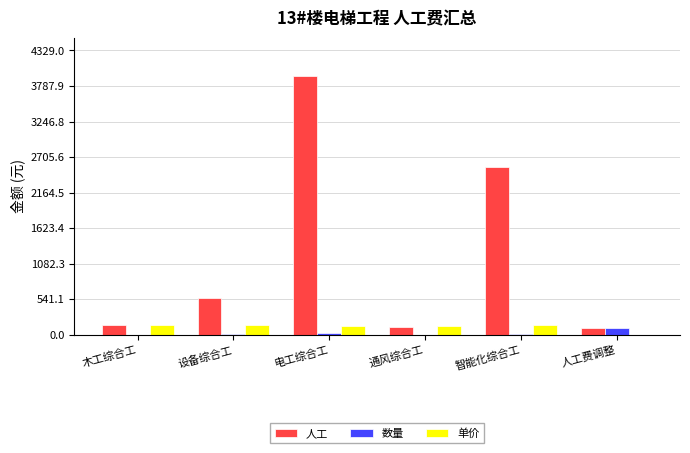

How many values in the 人工 series exceed 563?

3